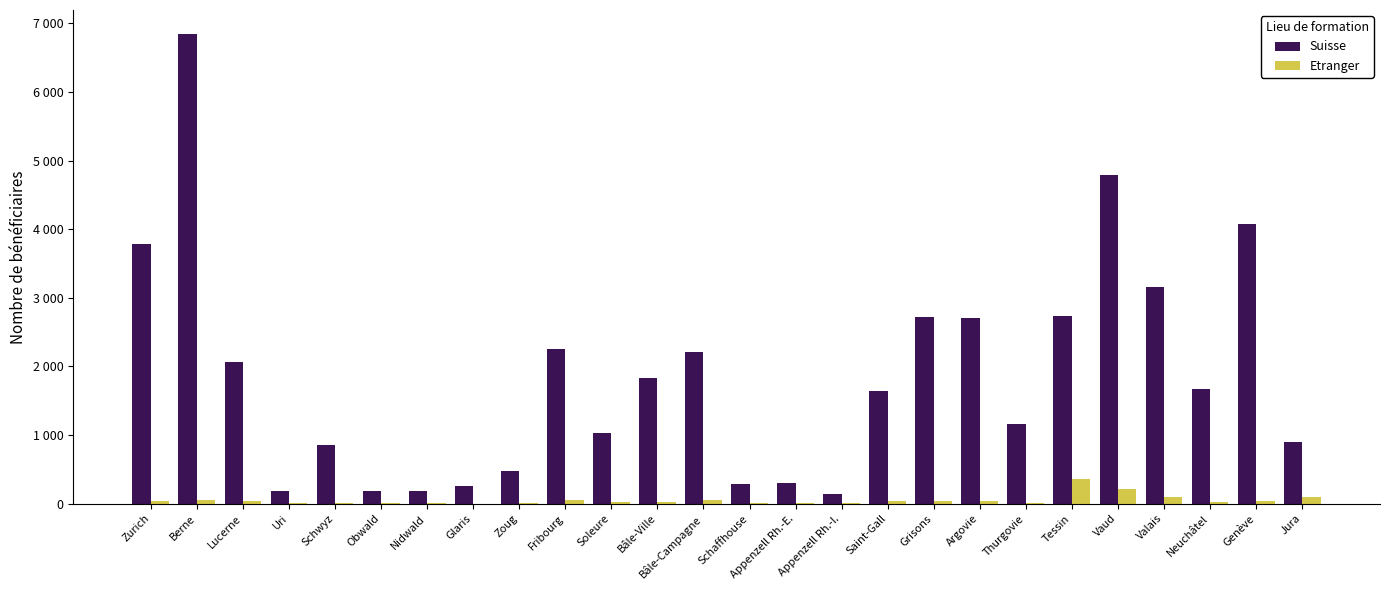

Reading left to right, what are all the values shown in this chart?

Suisse: 3791	6852	2071	191	850	189	181	253	482	2253	1025	1835	2217	286	306	134	1641	2715	2703	1157	2729	4790	3159	1665	4078	893
Etranger: 34	50	41	6	16	4	3	0	12	56	19	24	49	11	9	3	41	37	42	15	360	217	103	29	41	92